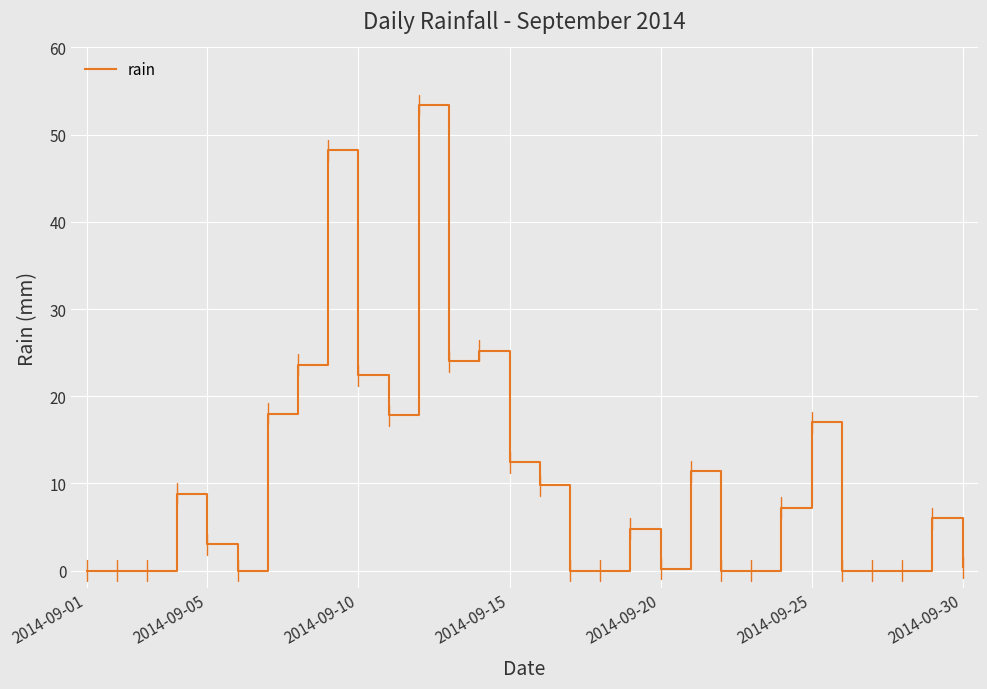

What is the sum of all values?

313.6